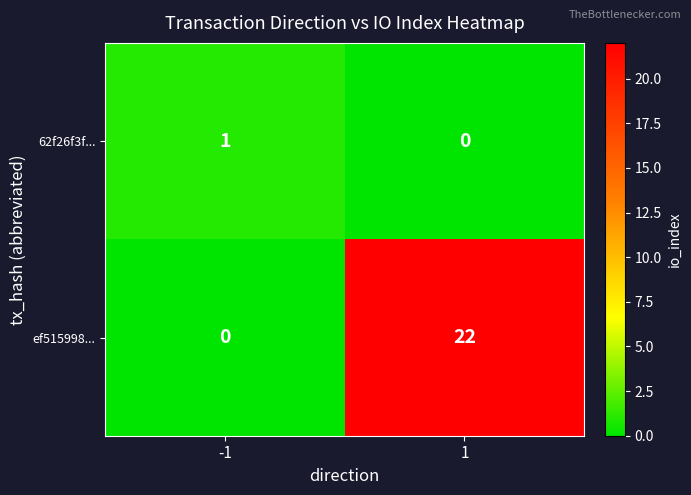

At which category is the sum across all series the highest?

1